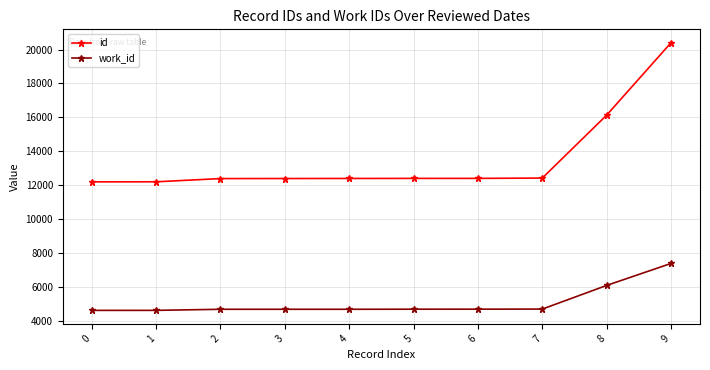

Which series has the largest range (max minus min)?

id